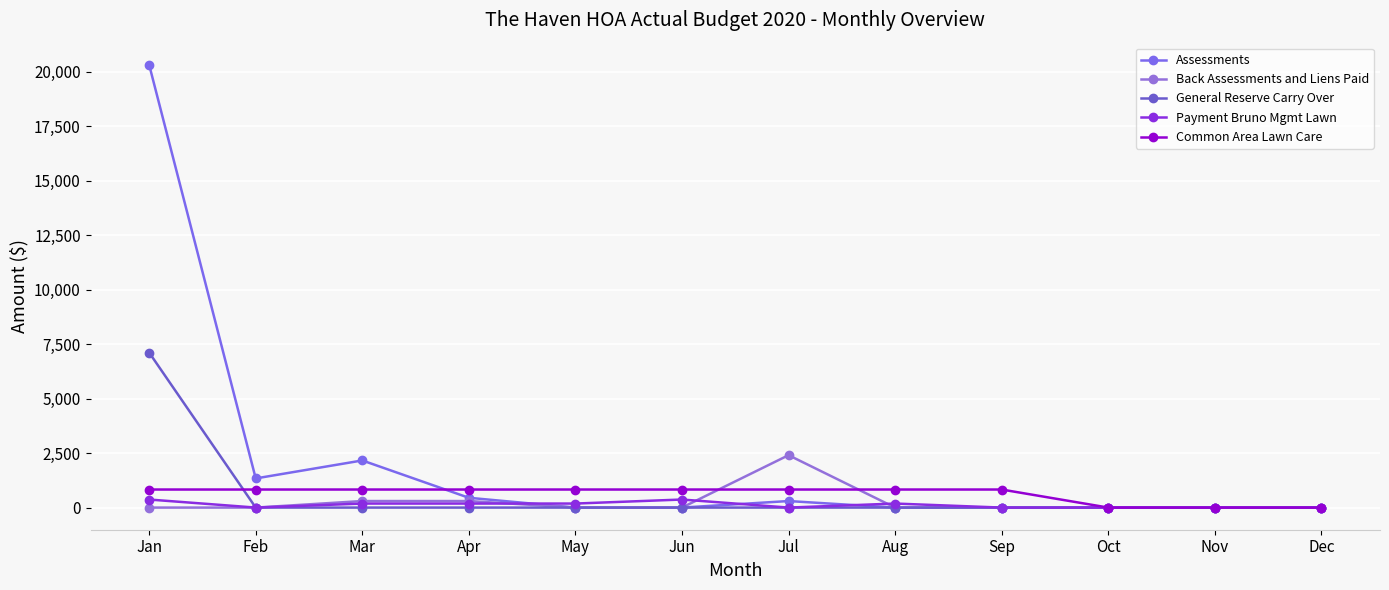

Read the Payment Bruno Mgmt Lawn value at Jun.

370.0